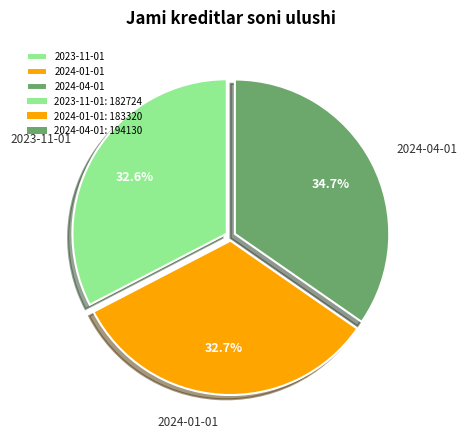

Does 2024-04-01 represent more than half of the total?

No